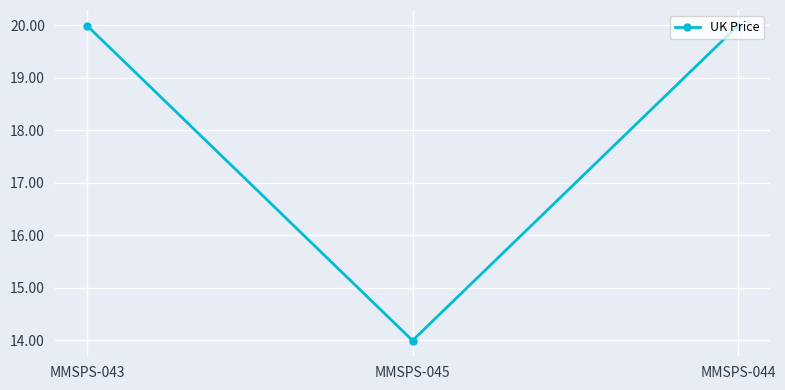

At which category does the chart reach its minimum across all series?

MMSPS-045